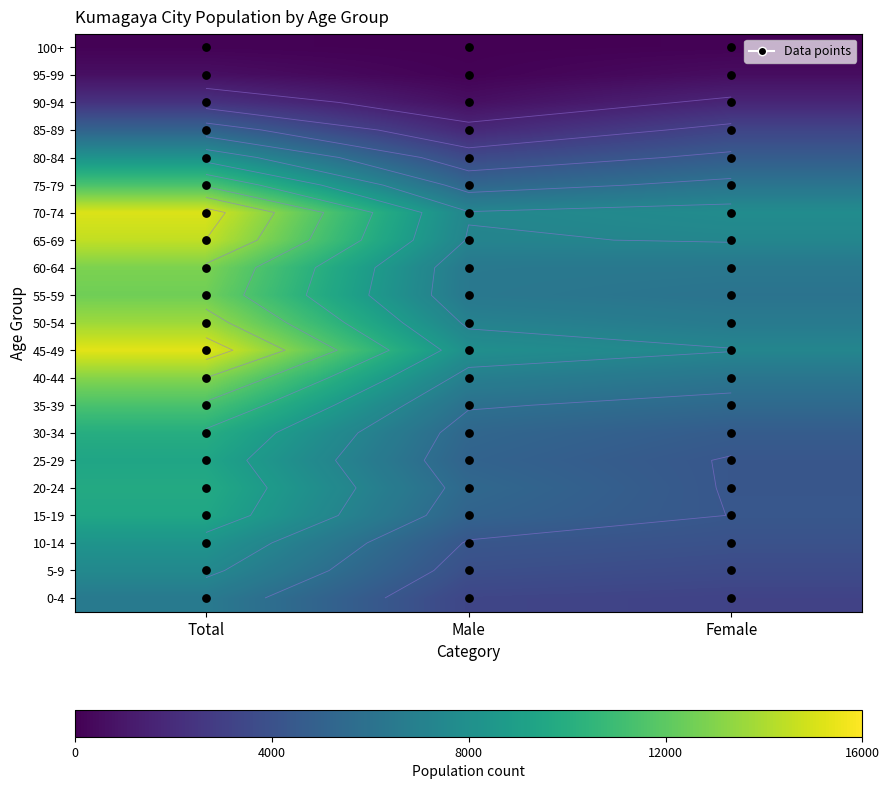

What is the spread (max minus min) of values at Total?

15202